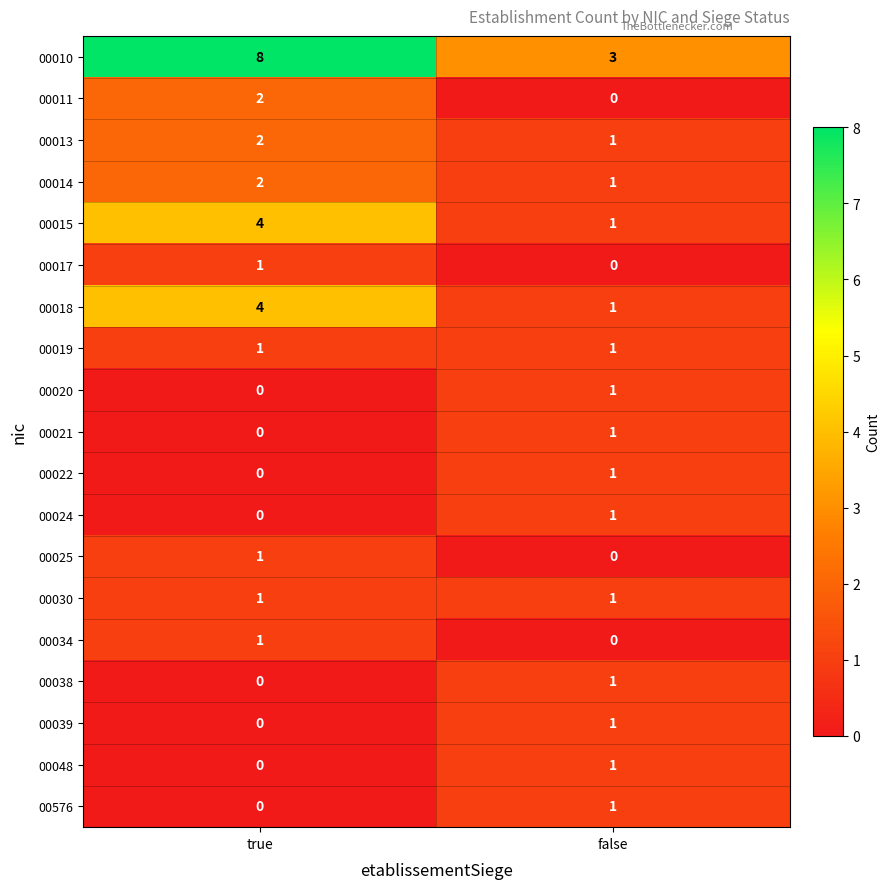

What is the sum of all 00018 values?

5